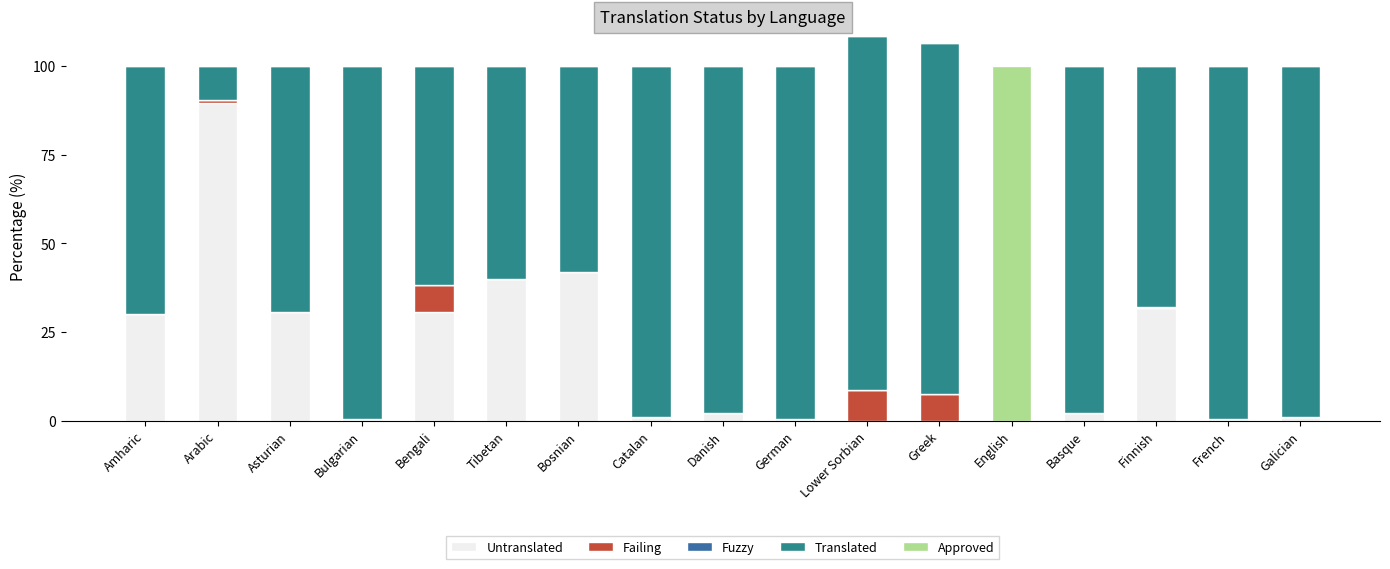

What is the highest value of the Untranslated series?

89.6